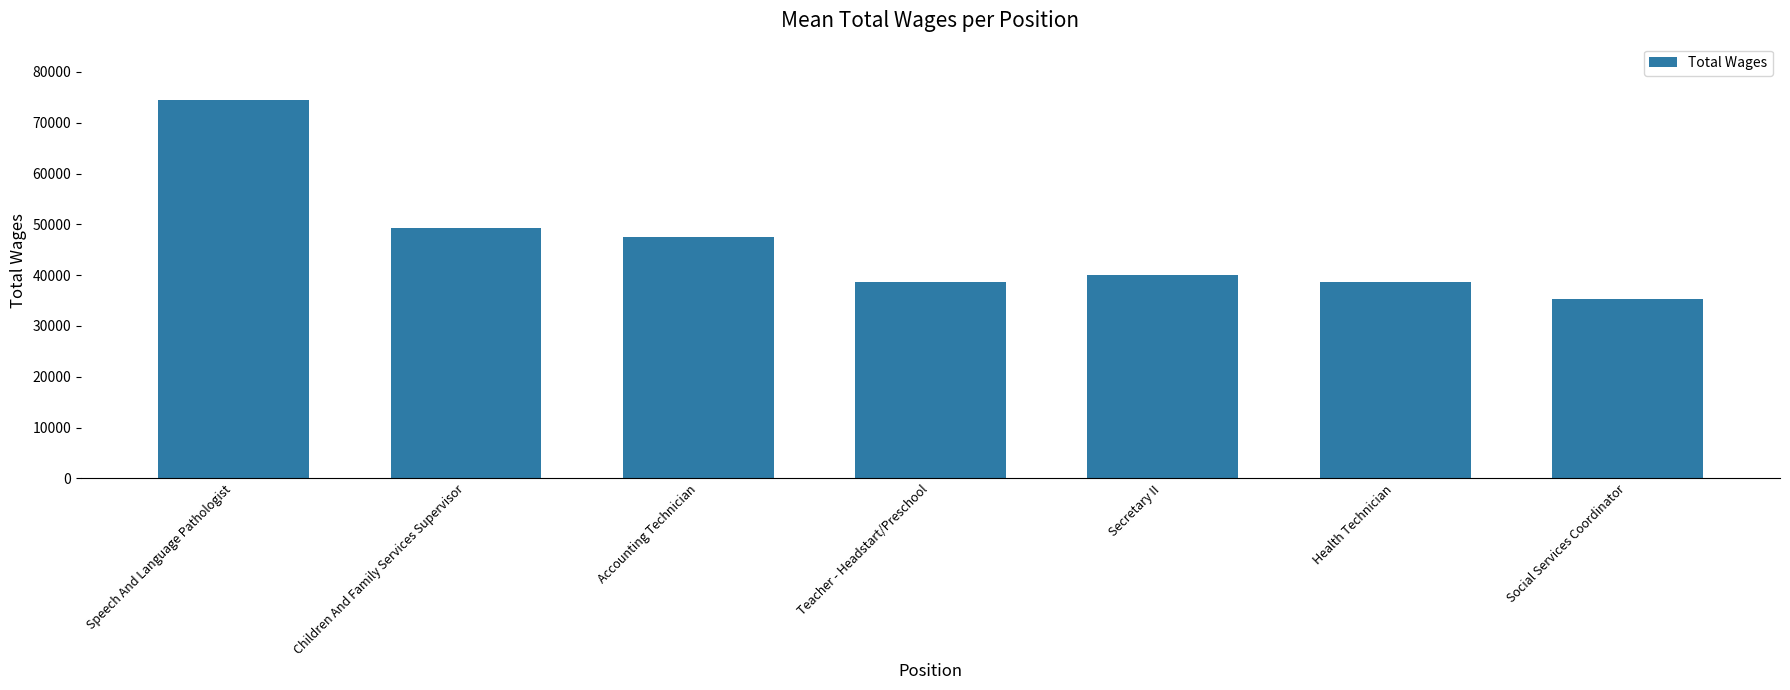

What is the sum of the values at Accounting Technician and Secretary II?

87585.0